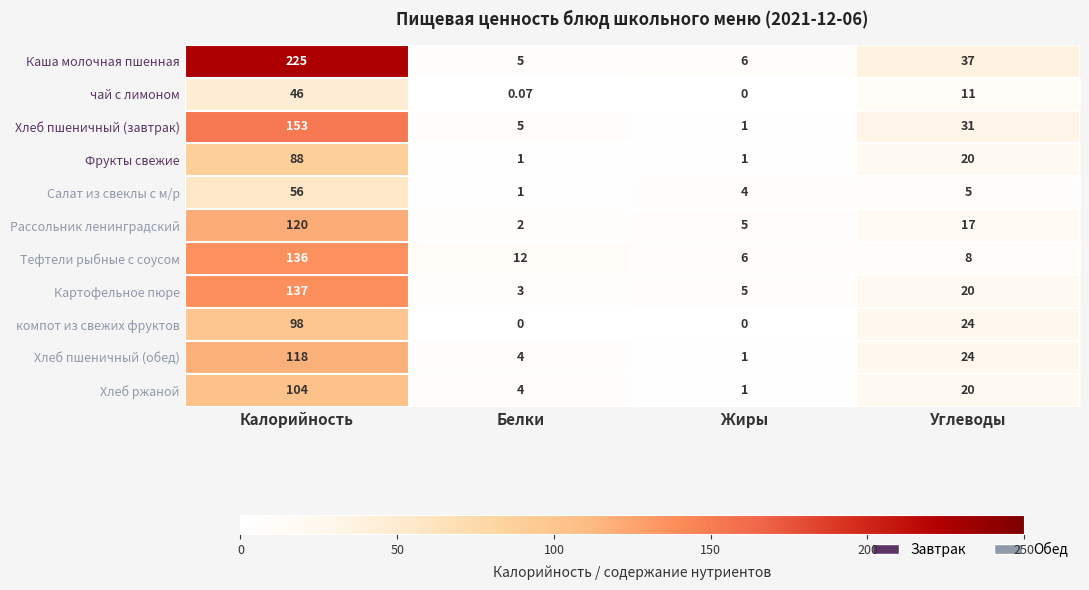

Where is компот из свежих фруктов nearest to the value 49?

Углеводы